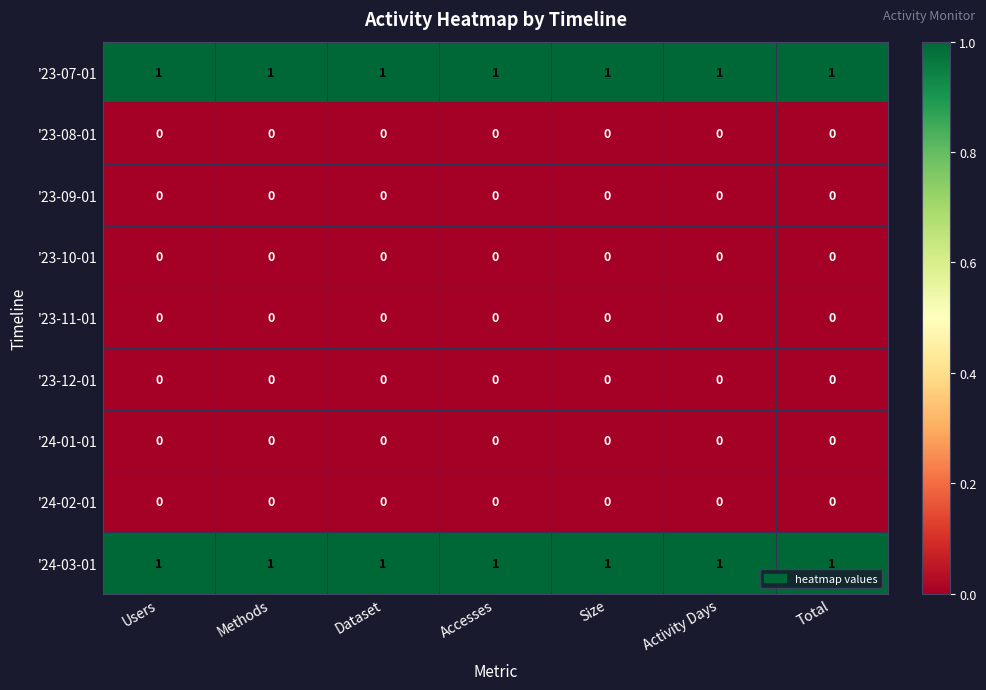

How many series are shown in this chart?

9